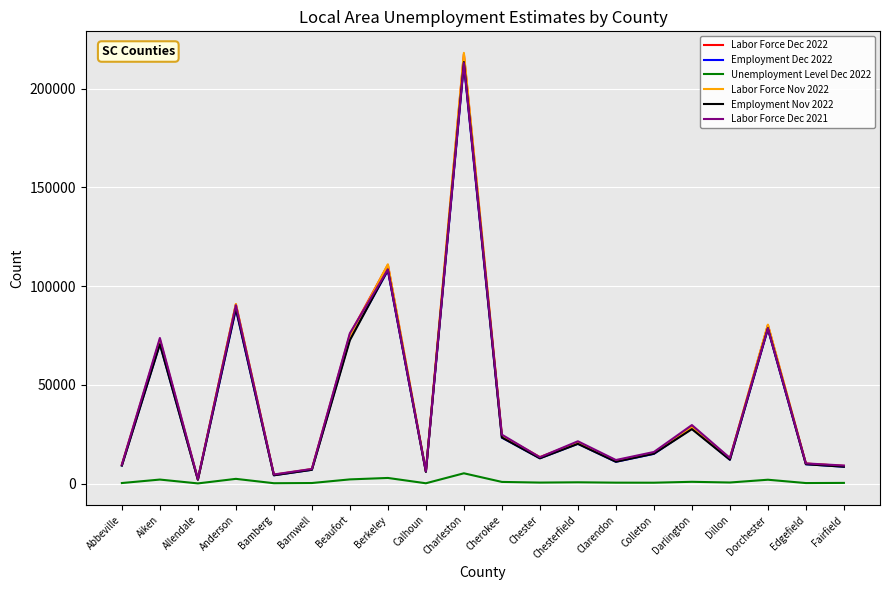

What is the spread (max minus min) of values at Charleston?

212920